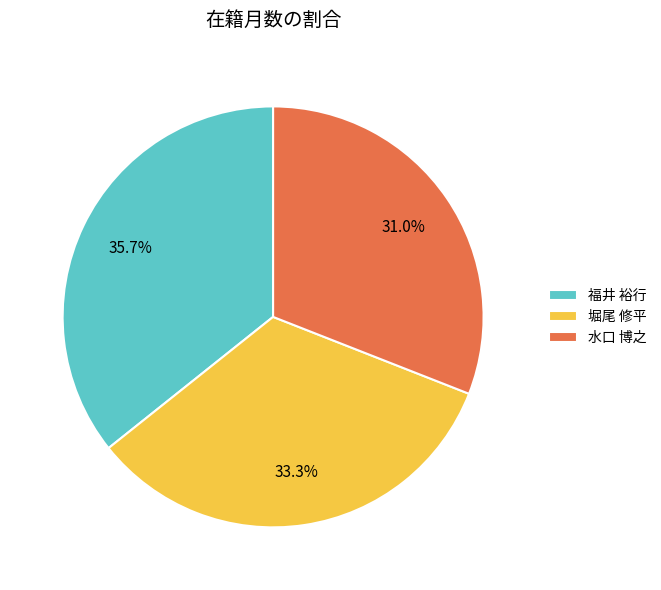

To the nearest percent, what percentage of the pie is 福井 裕行?

36%